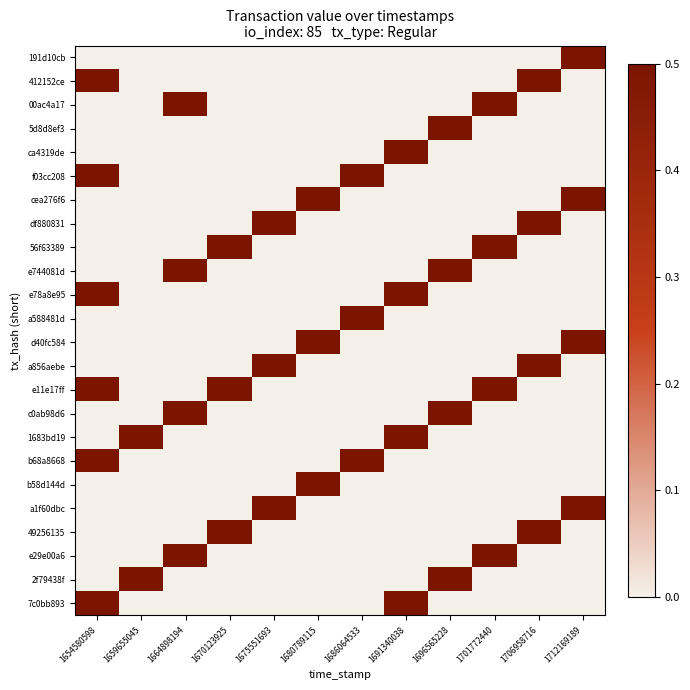

What is the total value across all series at 1675551693?

1.5